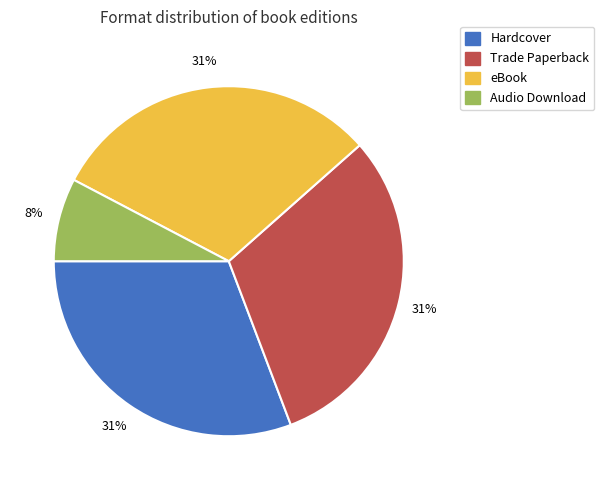

Is Audio Download the majority of the pie?

No